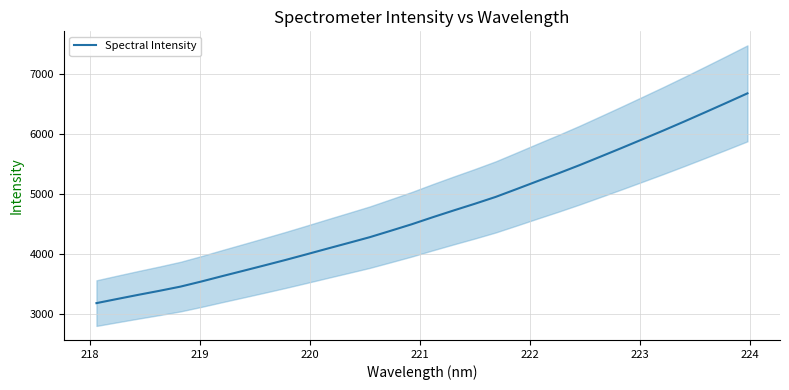

What is the lowest value of the Spectral Intensity series?

3176.8